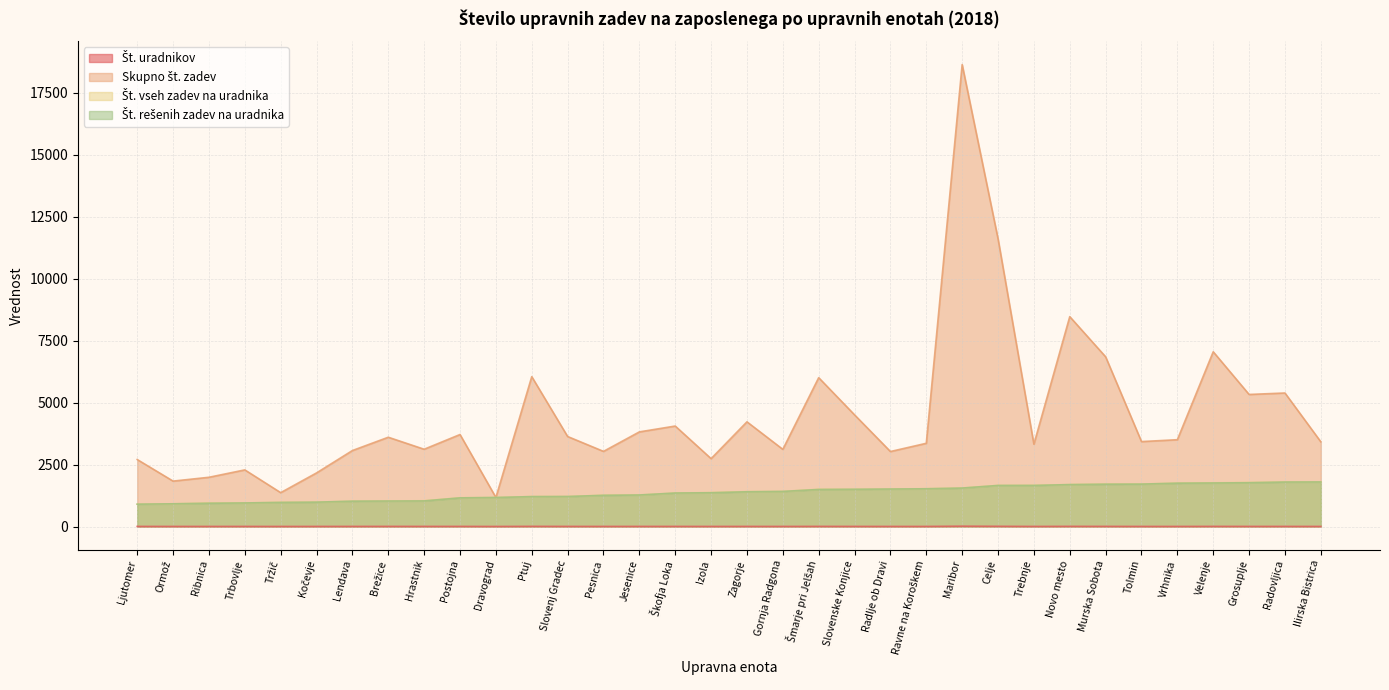

What is the total value across all series at Slovenj Gradec?

6054.3